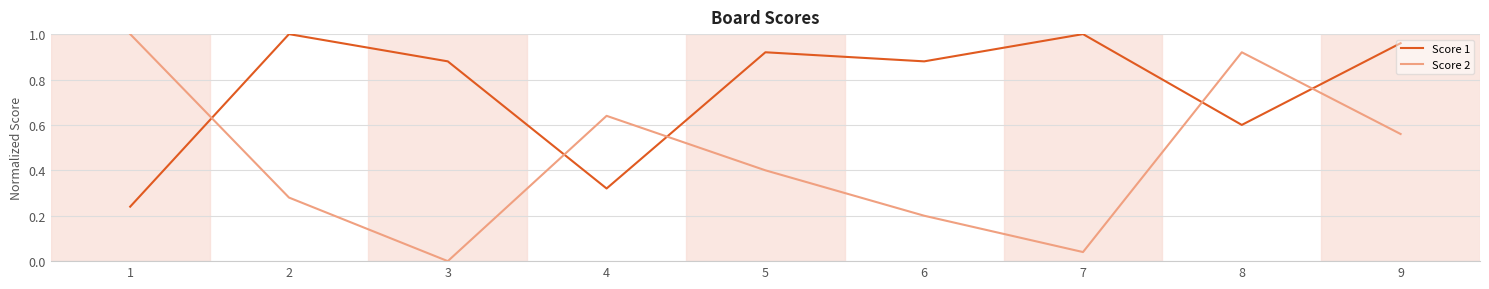

Between 1 and 3, which series saw the biggest shift?

Score 2